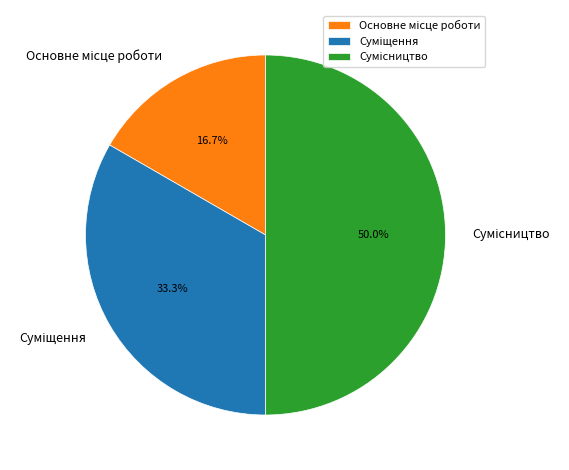

Which category has the smallest portion of the pie?

Основне місце роботи